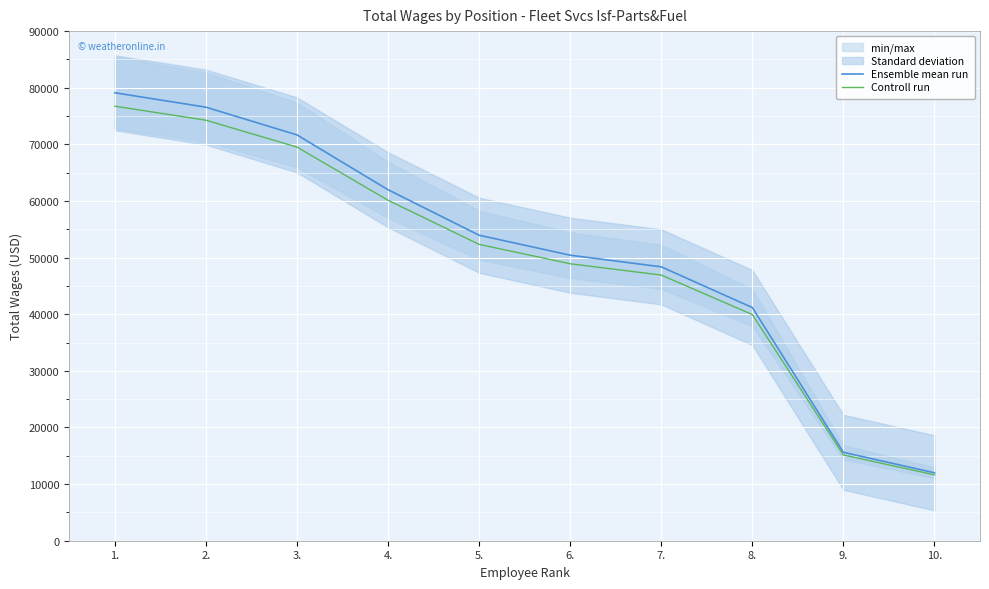

At 2., list the series in order from smallest to largest.

Controll run, Ensemble mean run